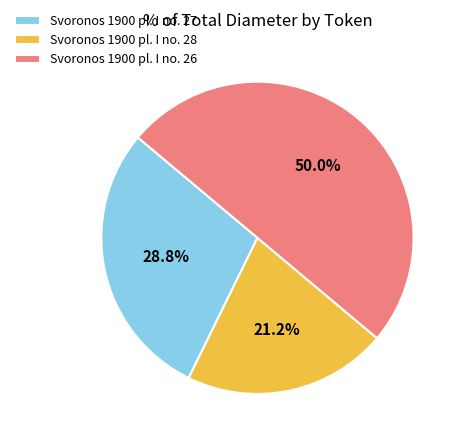

Which slice is the smallest?

Svoronos 1900 pl. I no. 28